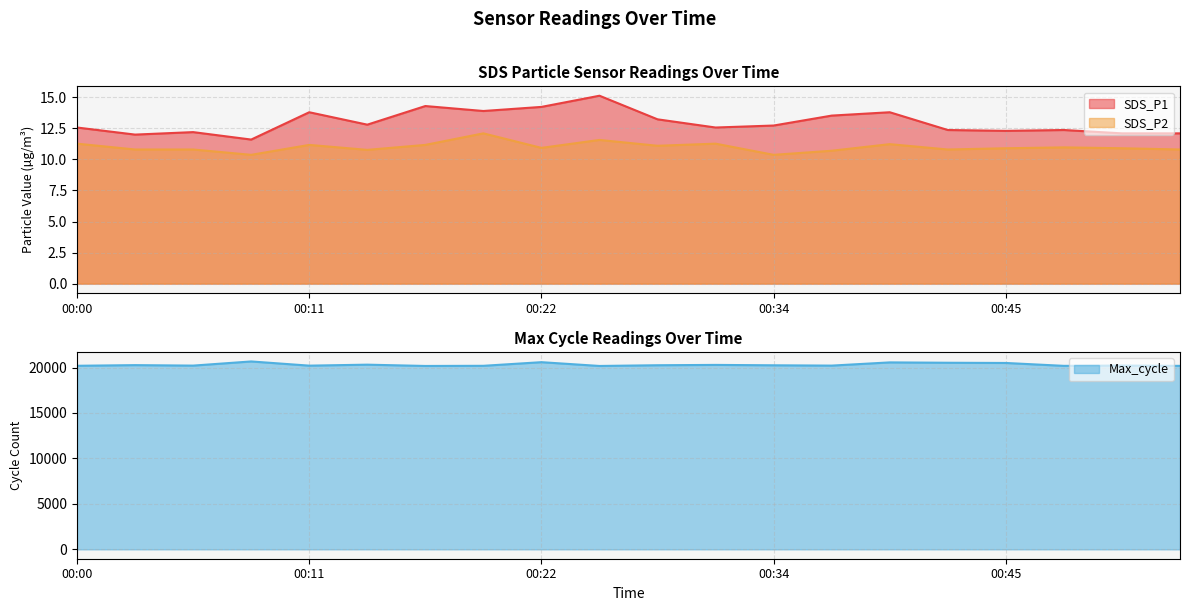

What is the sum of all Max_cycle values?

406121